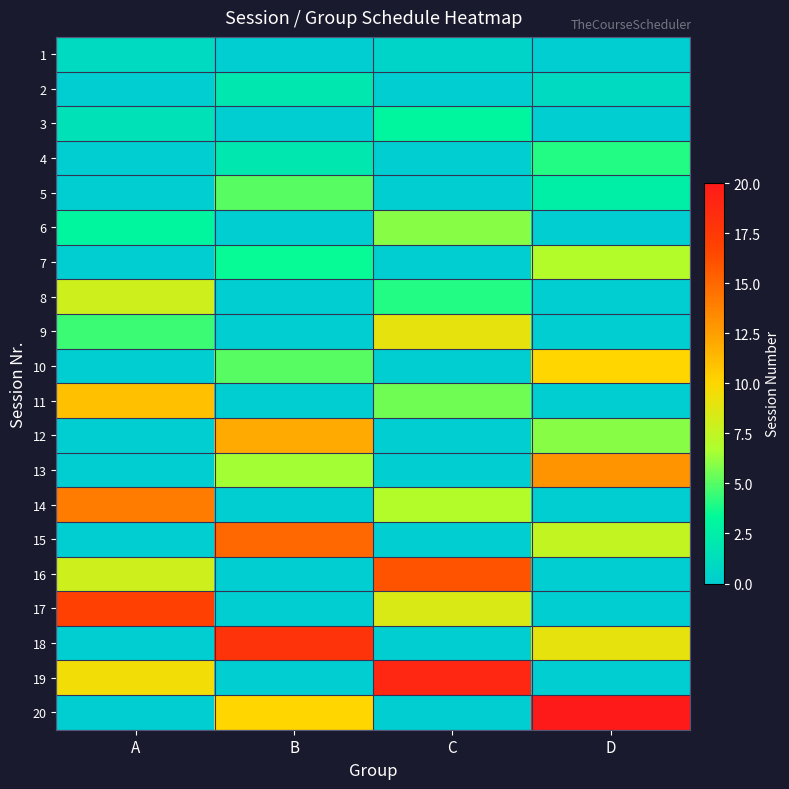

Reading left to right, what are all the values shown in this chart?

1: A=1.0	B=0.0	C=0.5	D=0.0
2: A=0.0	B=2.0	C=0.0	D=1.0
3: A=1.5	B=0.0	C=3.0	D=0.0
4: A=0.0	B=2.0	C=0.0	D=4.0
5: A=0.0	B=5.0	C=0.0	D=2.5
6: A=3.0	B=0.0	C=6.0	D=0.0
7: A=0.0	B=3.5	C=0.0	D=7.0
8: A=8.0	B=0.0	C=4.0	D=0.0
9: A=4.5	B=0.0	C=9.0	D=0.0
10: A=0.0	B=5.0	C=0.0	D=10.0
11: A=11.0	B=0.0	C=5.5	D=0.0
12: A=0.0	B=12.0	C=0.0	D=6.0
13: A=0.0	B=6.5	C=0.0	D=13.0
14: A=14.0	B=0.0	C=7.0	D=0.0
15: A=0.0	B=15.0	C=0.0	D=7.5
16: A=8.0	B=0.0	C=16.0	D=0.0
17: A=17.0	B=0.0	C=8.5	D=0.0
18: A=0.0	B=18.0	C=0.0	D=9.0
19: A=9.5	B=0.0	C=19.0	D=0.0
20: A=0.0	B=10.0	C=0.0	D=20.0